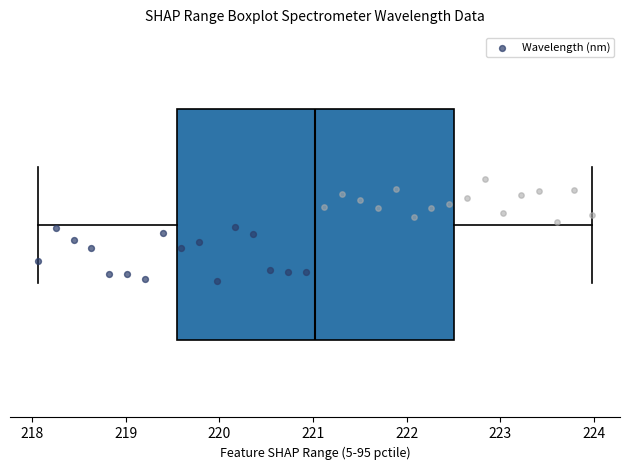

Transcribe this box plot: give where the median line is, the range the box spans, and where the two whiskers end, as read against the x-axis. The values are not printed on the chart, so give them approximately, as read against the axis.

median 221.0, box 219.5 to 222.5, whiskers 218.1 to 224.0